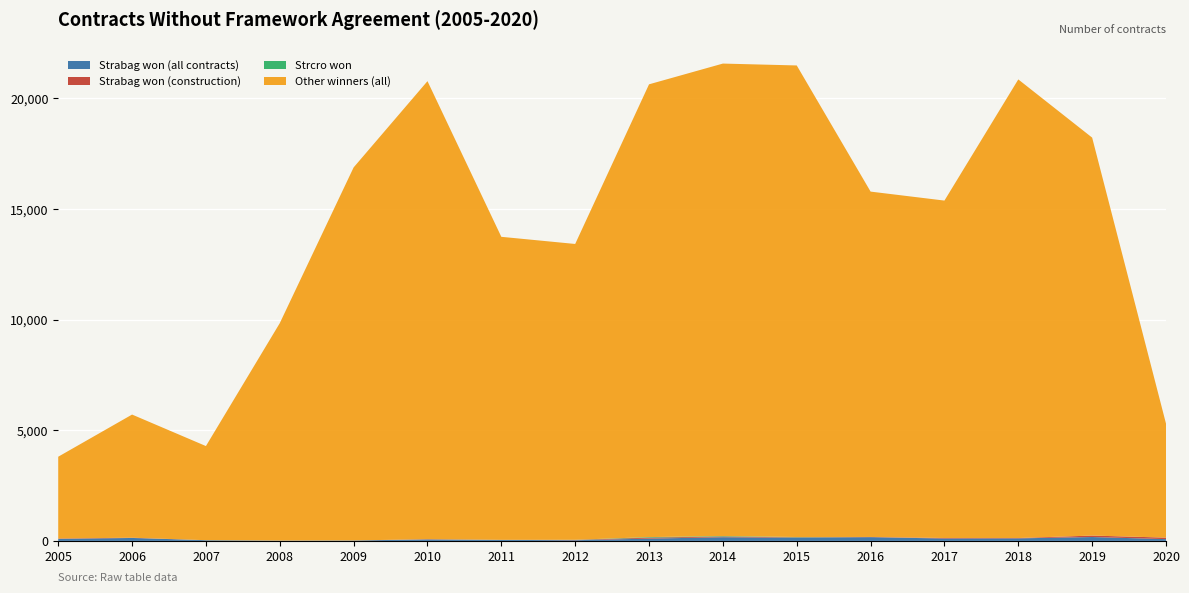

Reading left to right, what are all the values shown in this chart?

Strabag won (all contracts): 88	133	32	12	19	68	47	31	103	166	141	169	108	114	175	80
Strabag won (construction): 20	11	0	2	1	10	1	14	44	31	19	9	23	16	66	68
Strcro won: 2	0	0	2	1	0	0	6	25	22	16	0	0	0	0	1
Other winners (all): 3695	5567	4255	9826	16861	20703	13697	13371	20466	21357	21315	15611	15252	20730	17988	5152